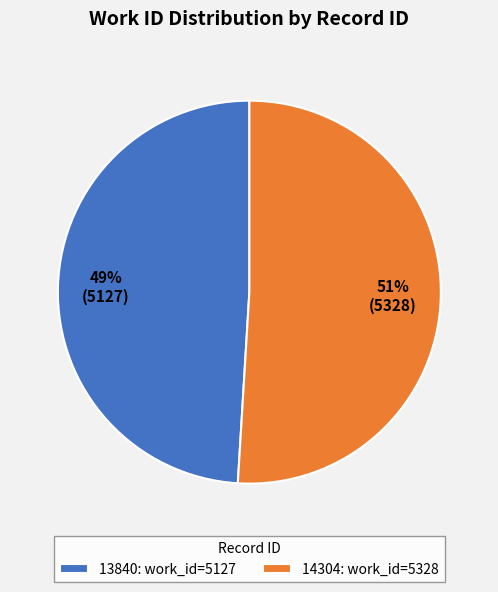

What is the ratio of the value at 14304 to the value at 13840?

1.0